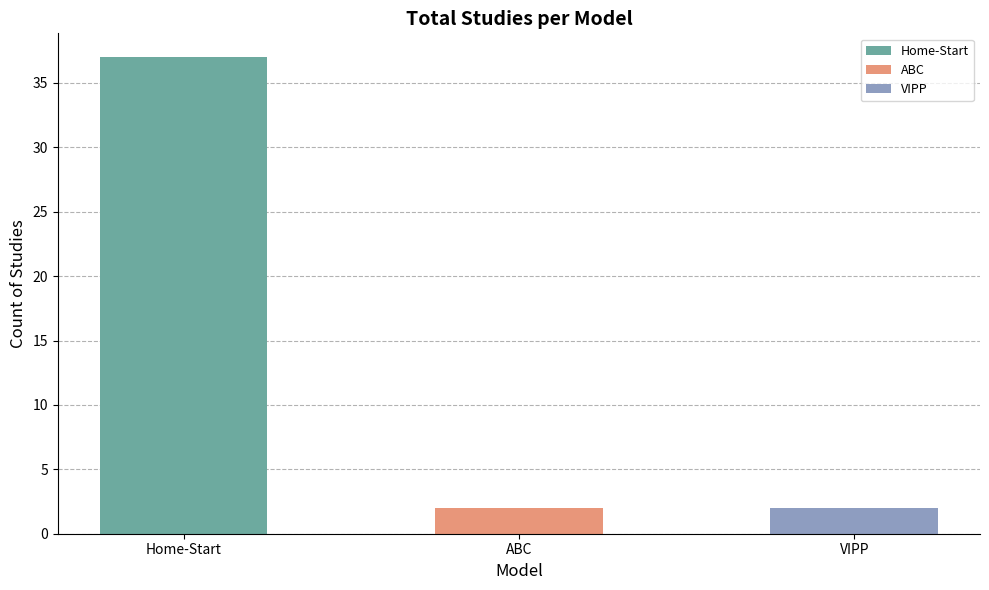

What position from the left is Home-Start?

1